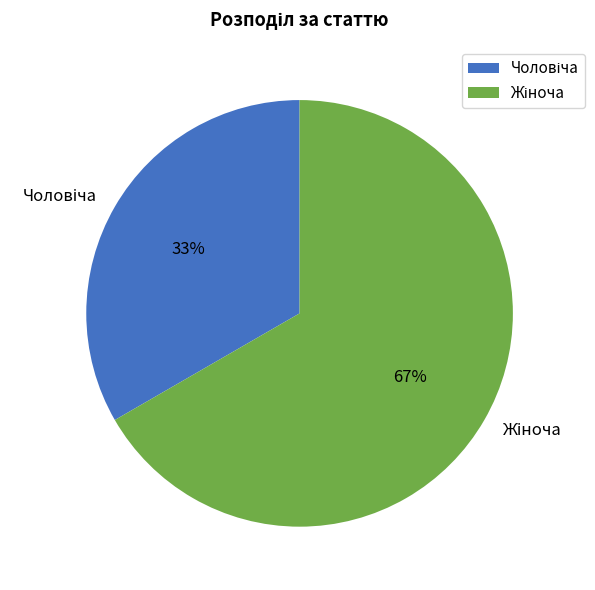

How many slices are in this pie chart?

2